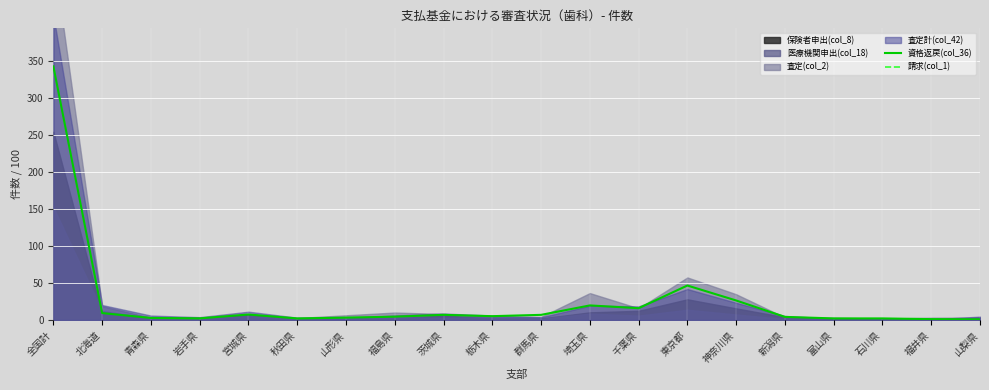

True or false: 資格返戻(col_36) has a value of 16.0 at 千葉県.

True